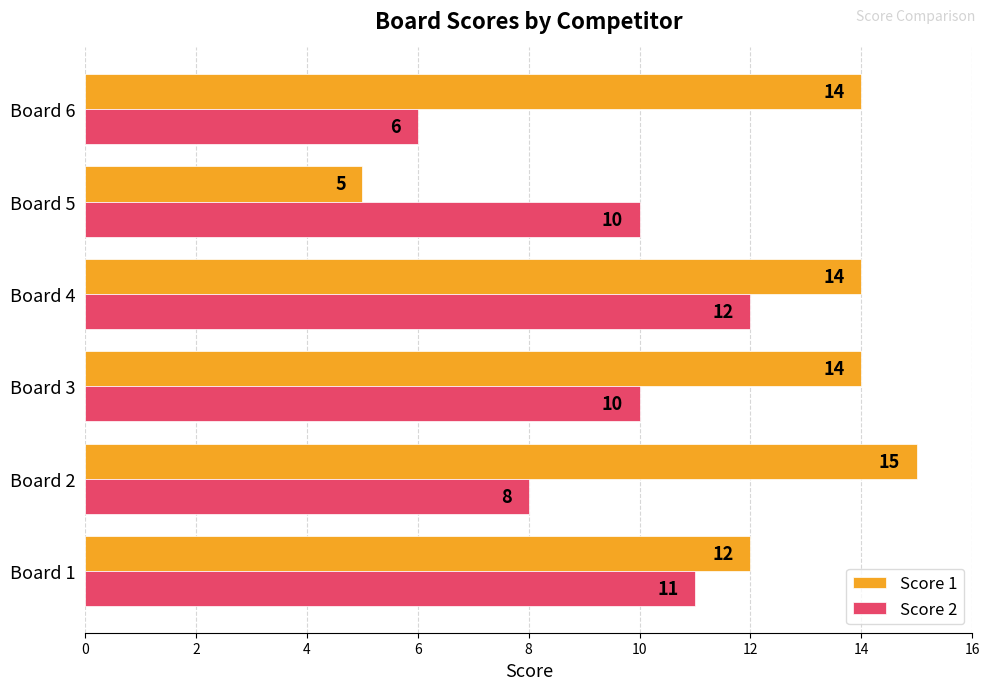

Which series has the largest total across all categories?

Score 1